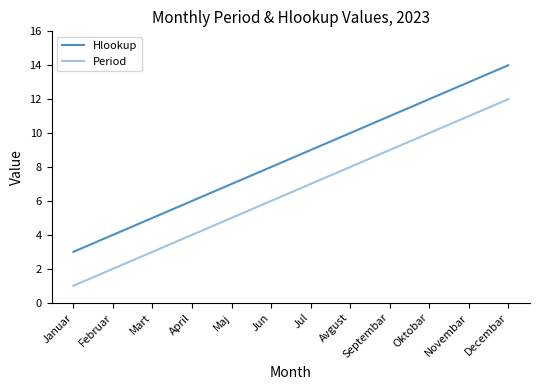

True or false: Period and Hlookup intersect in this chart.

False